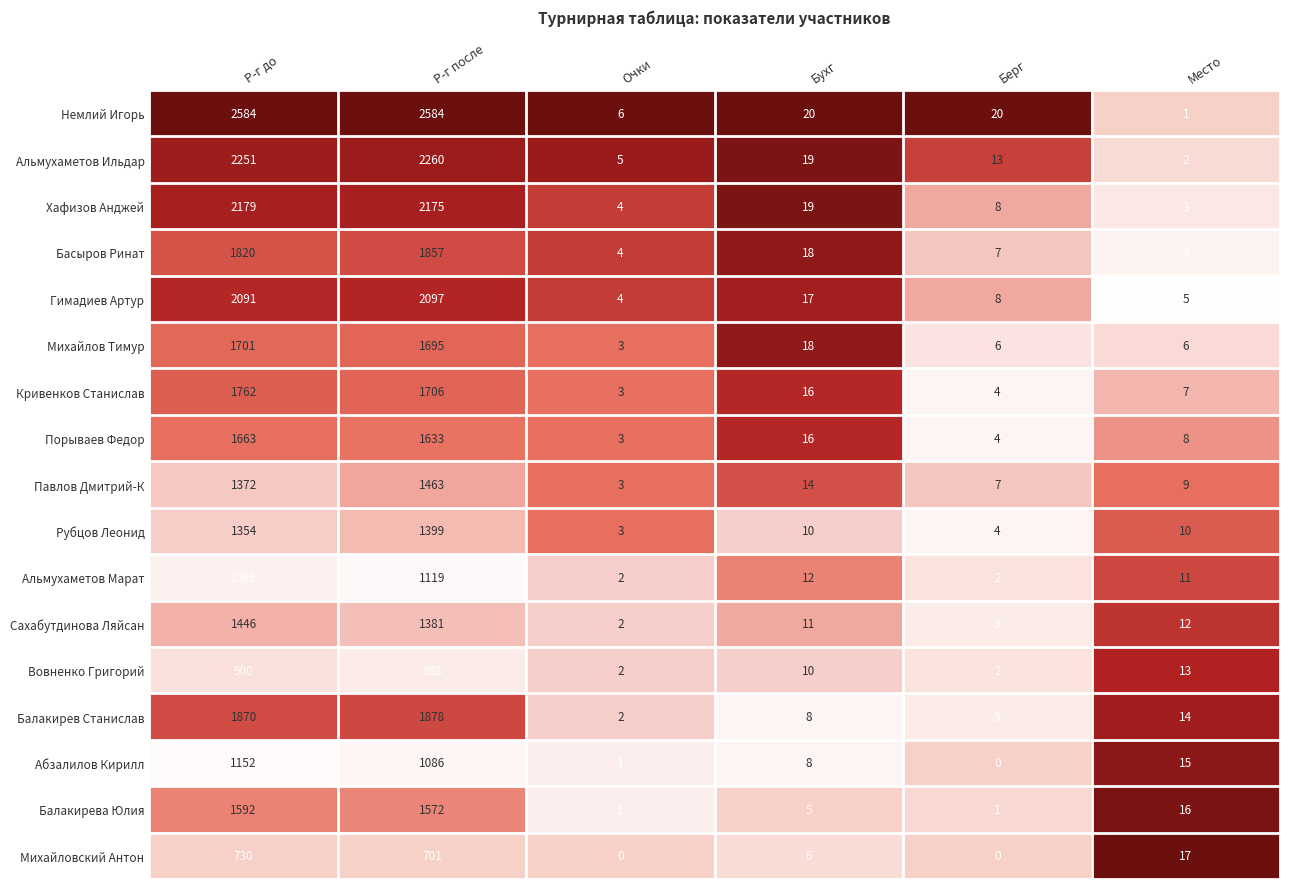

What is the sum of all Рубцов Леонид values?

2780